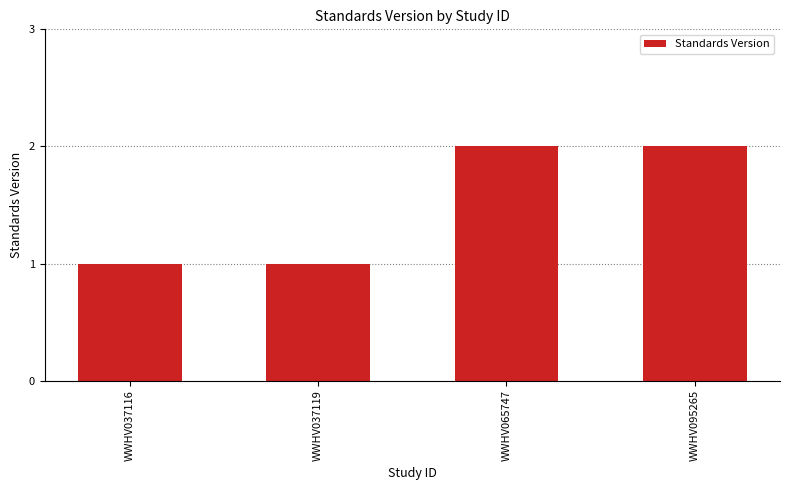

Approximately how many times larger is the value at WWHV037119 compared to WWHV065747?

0.5